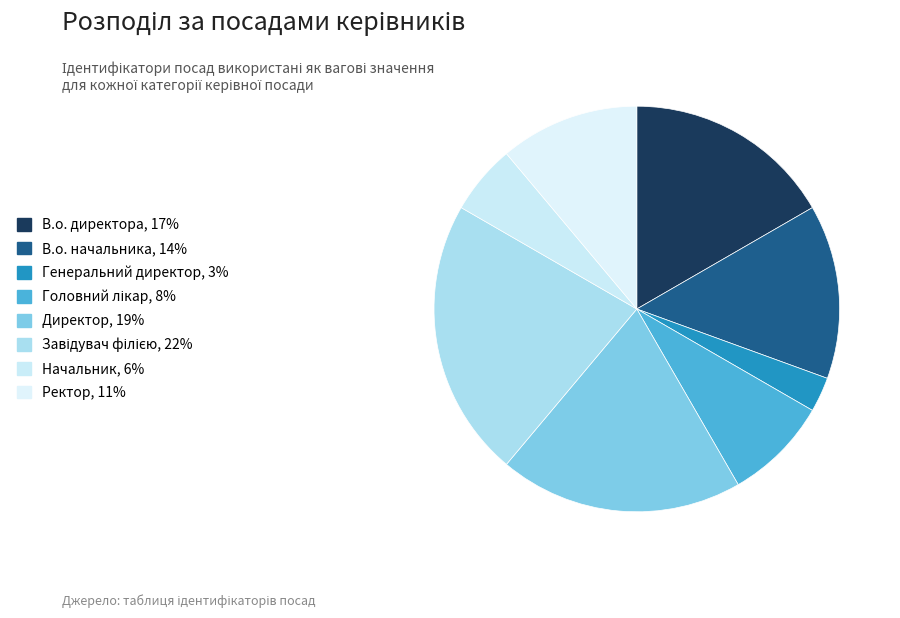

Which category has the smallest portion of the pie?

Генеральний директор